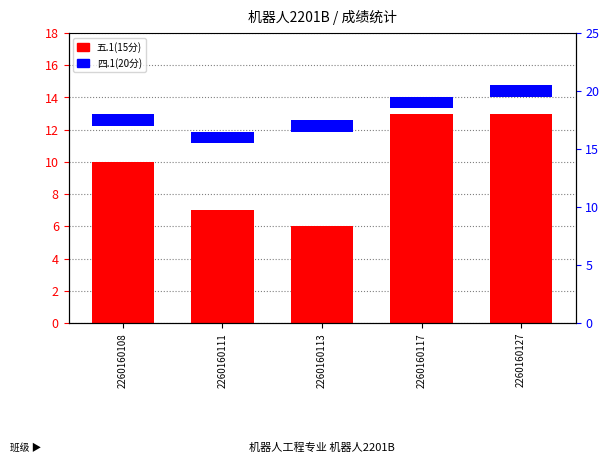

Which category has the highest value across all series?

2260160117